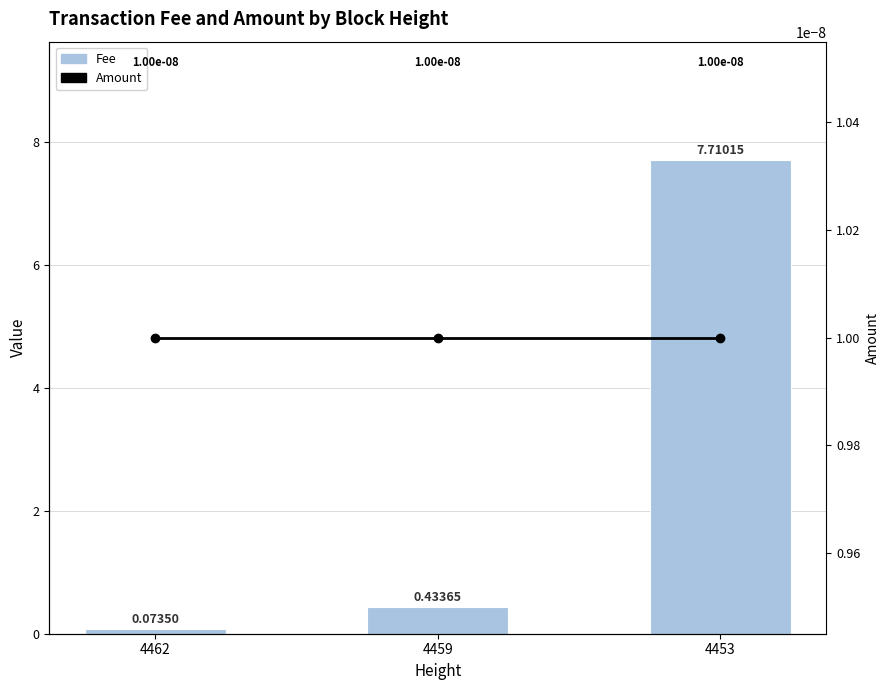

List the series in order of their overall mean, highest first.

Fee, Amount